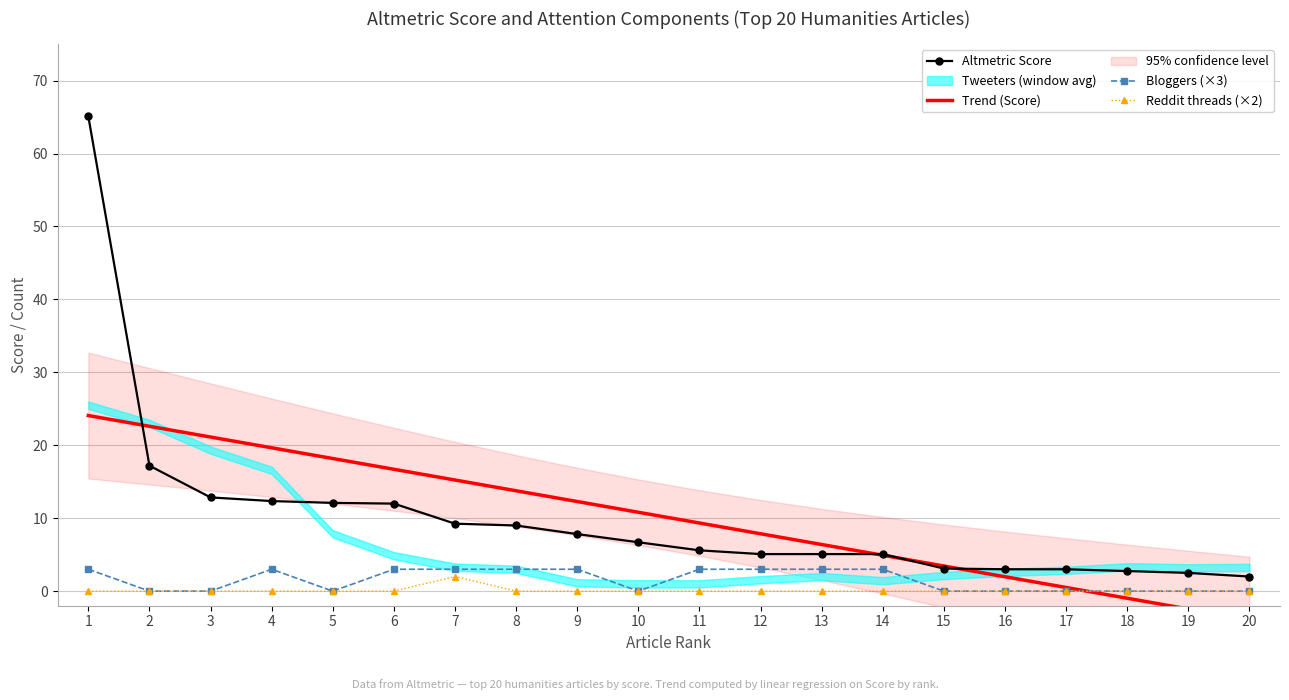

What is the difference between the maximum and minimum values in the Reddit threads (×2) series?

2.0